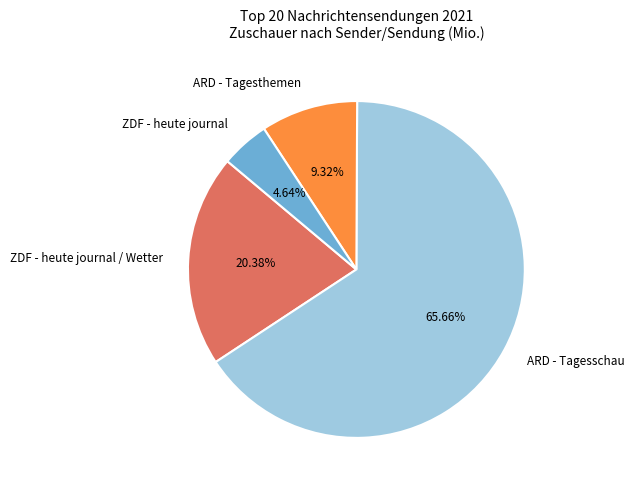

Is the sum of ZDF - heute journal and ARD - Tagesthemen greater than half?

No